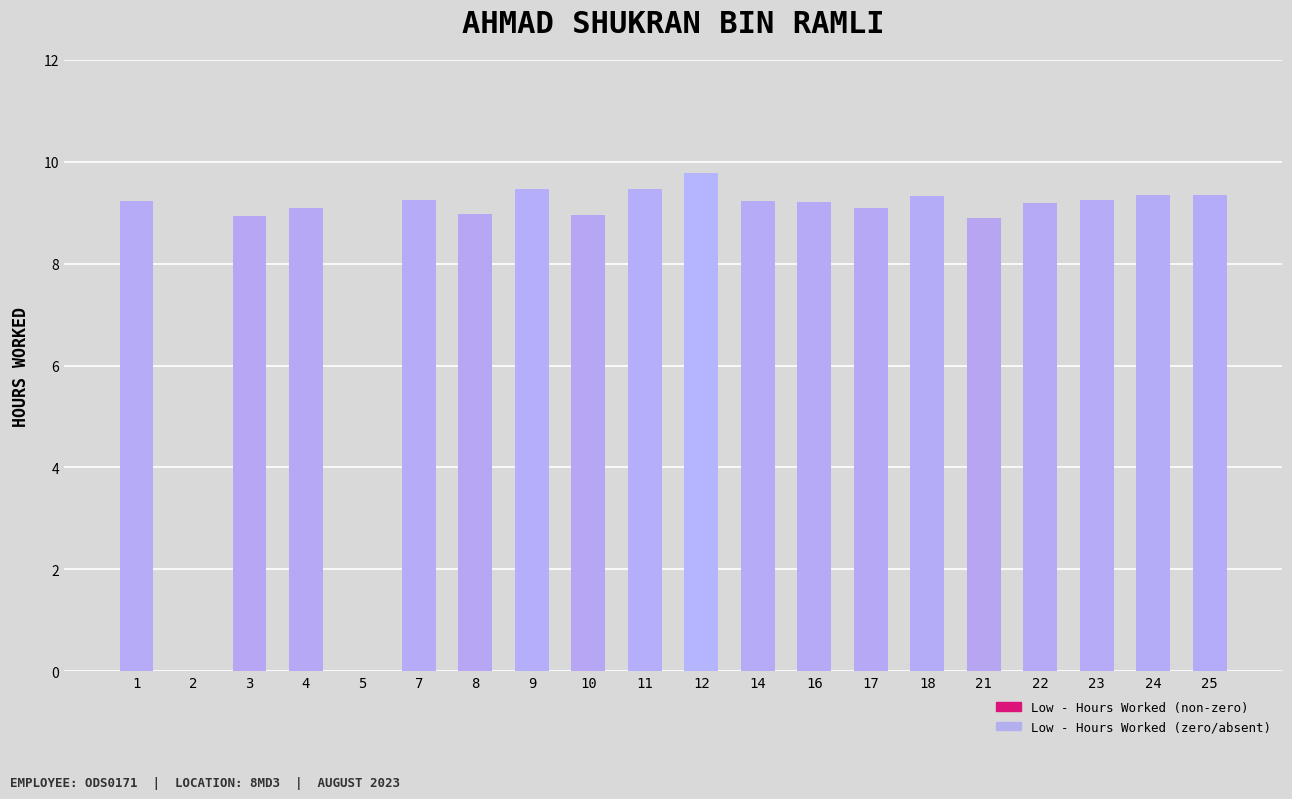

Between 12 and 23, which is larger?

12